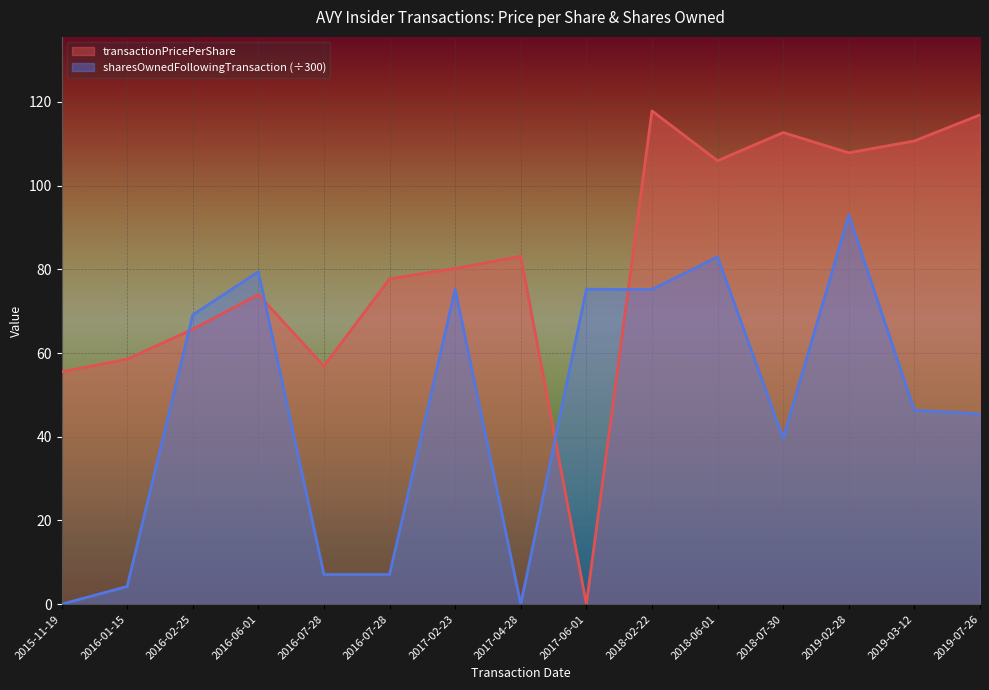

Where is the first local maximum for sharesOwnedFollowingTransaction?

2016-06-01